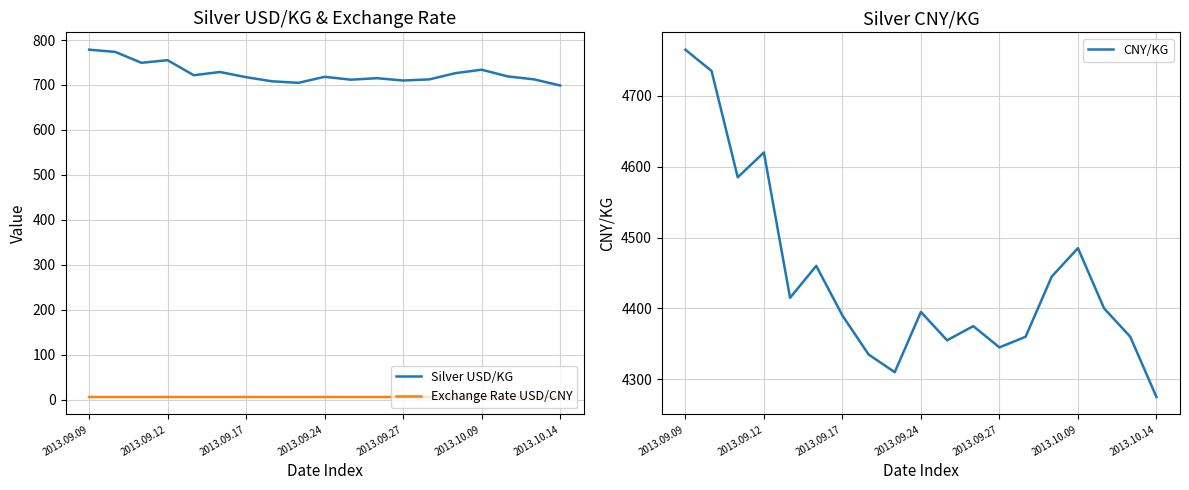

What are all the series names shown in the legend?

Silver USD/KG, Exchange Rate USD/CNY, CNY/KG